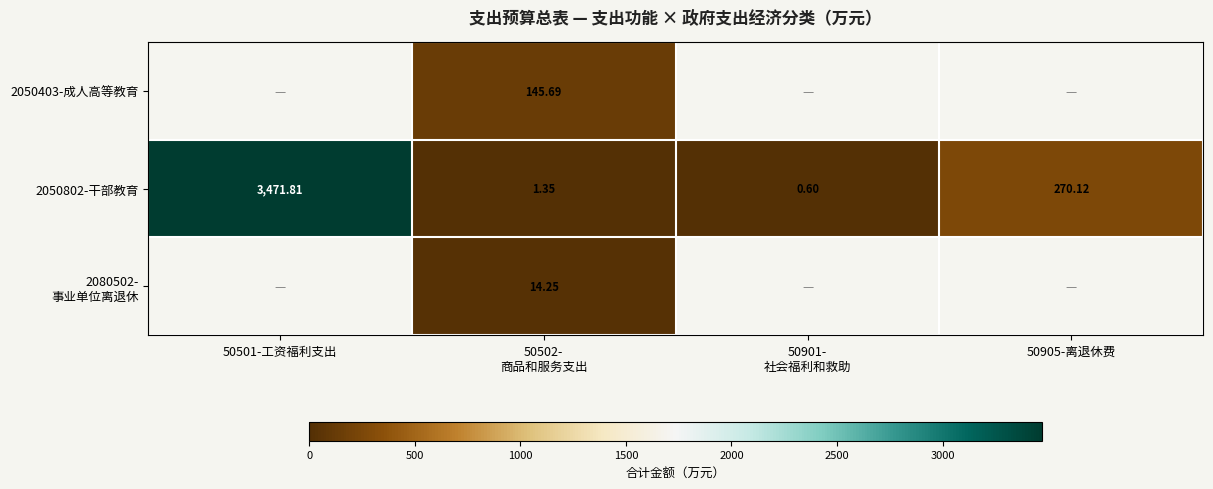

What is the total value across all series at 50502-
商品和服务支出?

161.3